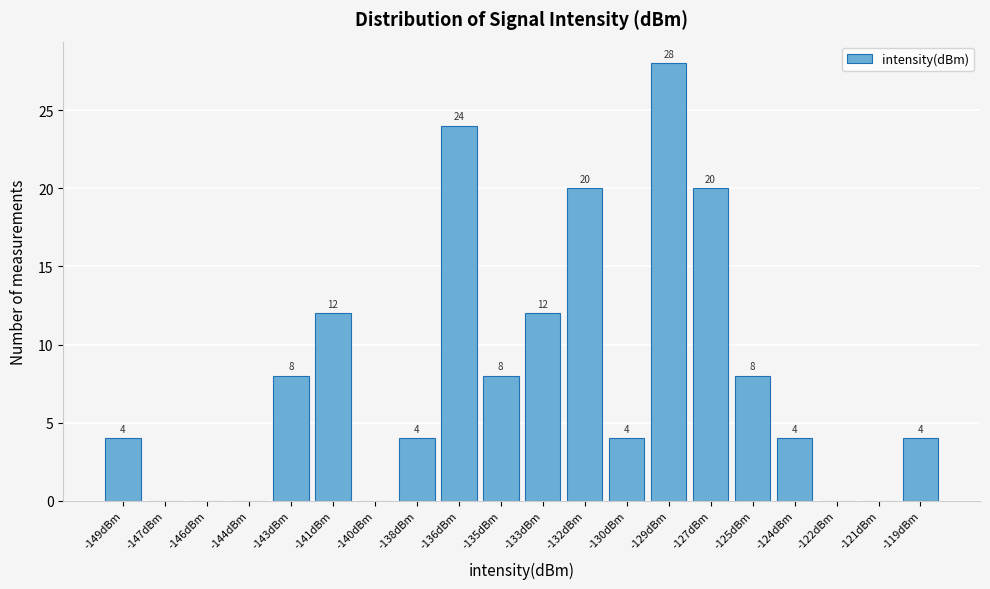

Reading right to left, list all the values displayed in this chart.

-119dBm=4	-121dBm=0	-122dBm=0	-124dBm=4	-125dBm=8	-127dBm=20	-129dBm=28	-130dBm=4	-132dBm=20	-133dBm=12	-135dBm=8	-136dBm=24	-138dBm=4	-140dBm=0	-141dBm=12	-143dBm=8	-144dBm=0	-146dBm=0	-147dBm=0	-149dBm=4